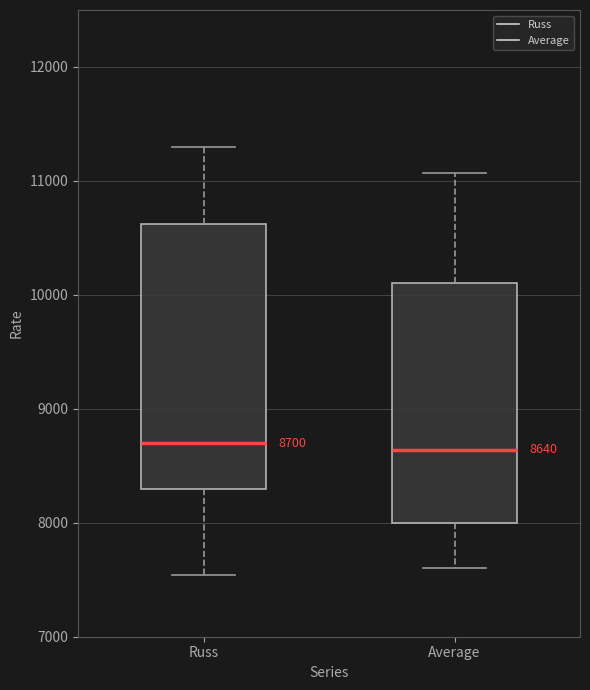

Comparing the boxes themselves (not the whiskers), which one is the tallest?

Russ